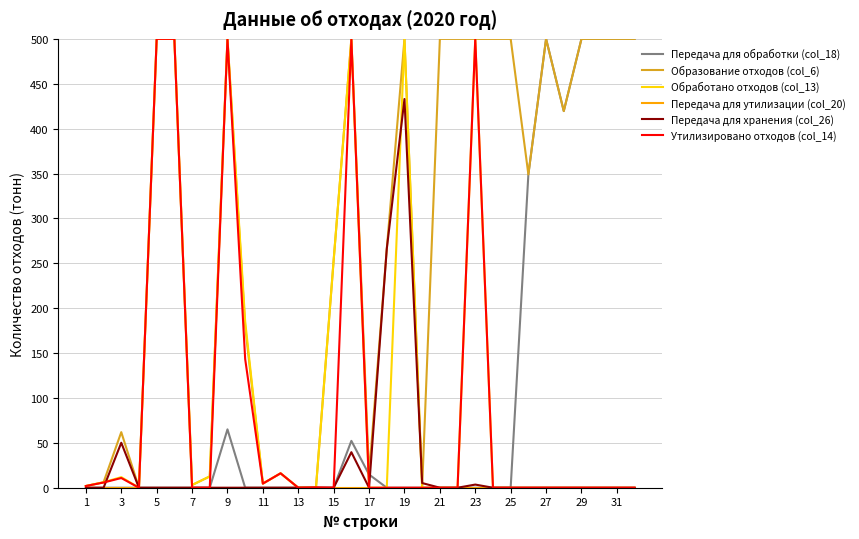

What is the maximum value shown in the chart?

500.0